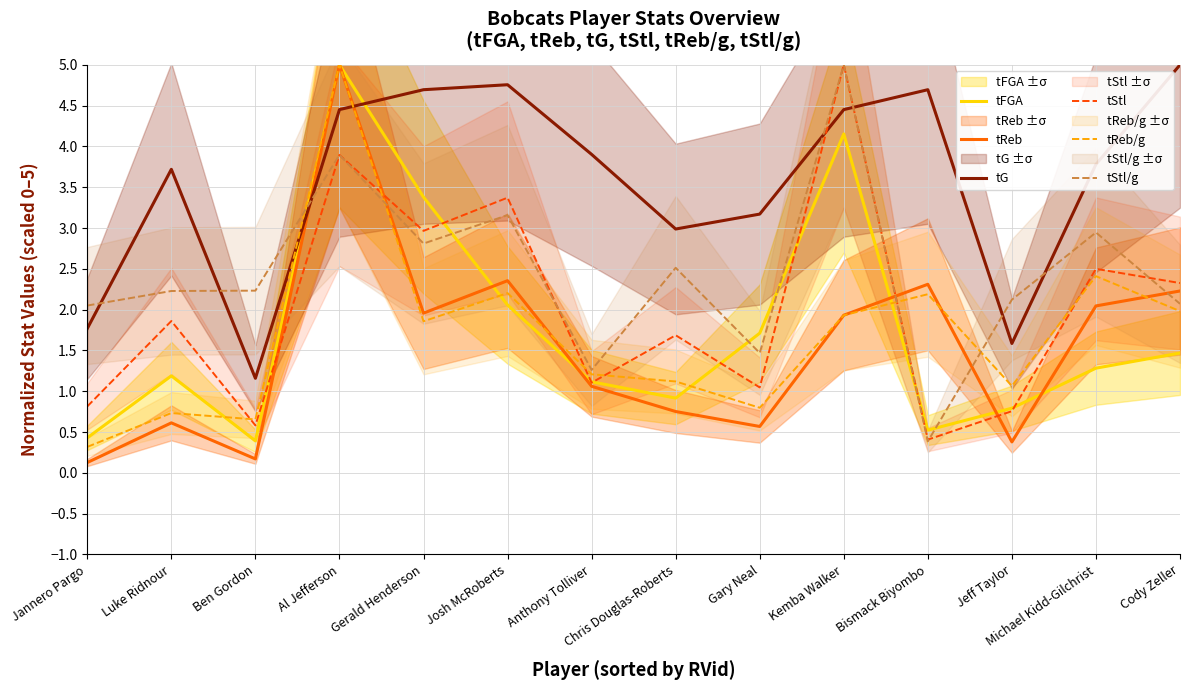

What is the spread (max minus min) of values at Josh McRoberts?

2.7